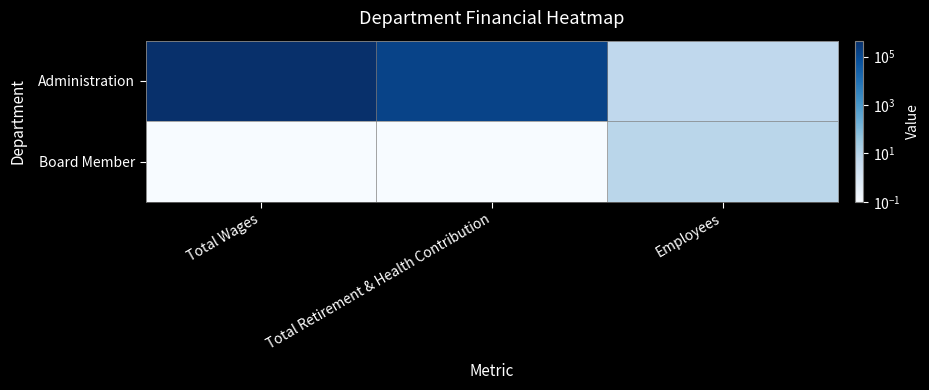

What is the minimum value shown in the chart?

0.1